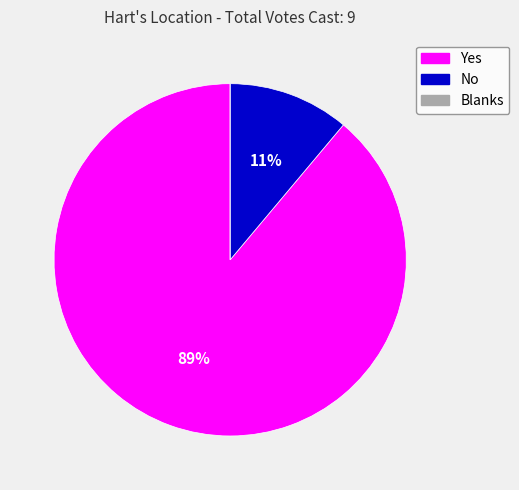

To the nearest percent, what percentage of the pie is No?

11%